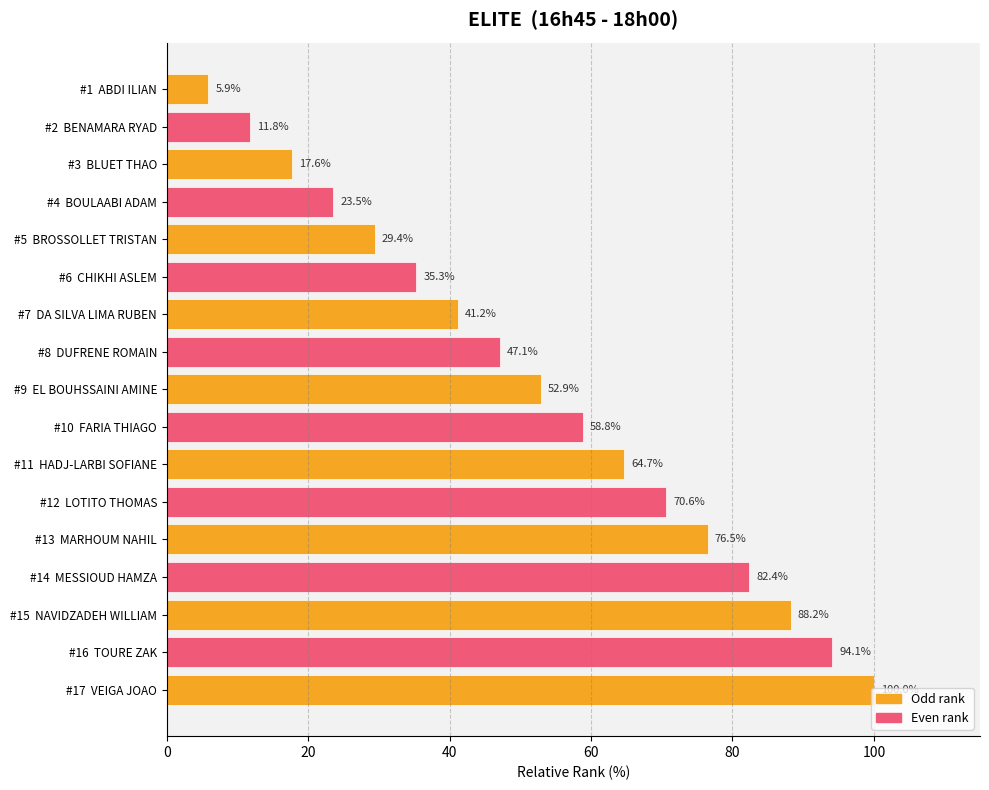

List the labels in order of value, smallest first.

#1  ABDI ILIAN, #2  BENAMARA RYAD, #3  BLUET THAO, #4  BOULAABI ADAM, #5  BROSSOLLET TRISTAN, #6  CHIKHI ASLEM, #7  DA SILVA LIMA RUBEN, #8  DUFRENE ROMAIN, #9  EL BOUHSSAINI AMINE, #10  FARIA THIAGO, #11  HADJ-LARBI SOFIANE, #12  LOTITO THOMAS, #13  MARHOUM NAHIL, #14  MESSIOUD HAMZA, #15  NAVIDZADEH WILLIAM, #16  TOURE ZAK, #17  VEIGA JOAO